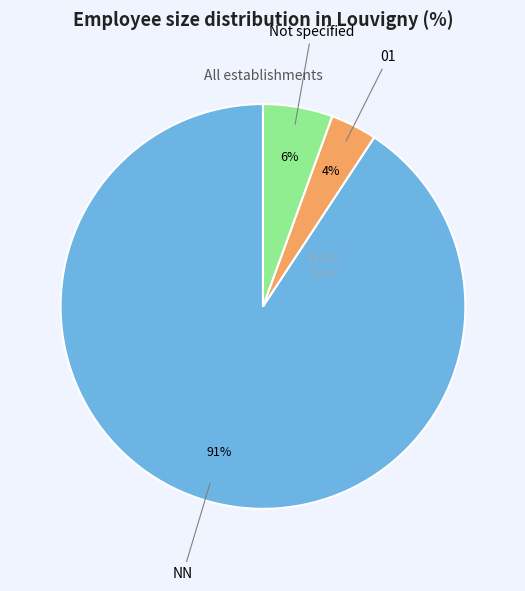

What is the largest slice in the pie chart?

NN